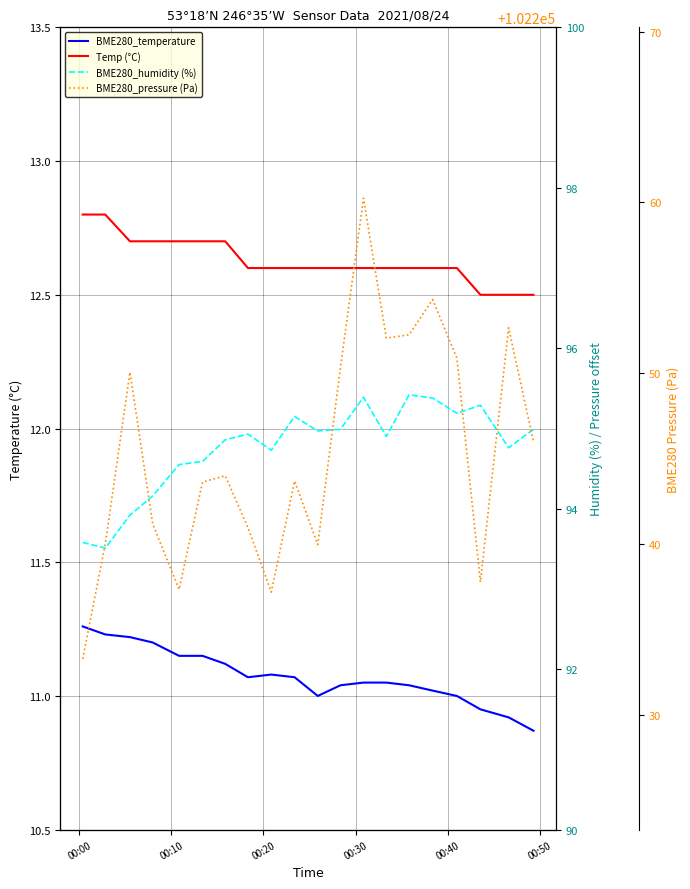

How many data points in BME280_pressure (Pa) are less than 102244?

10